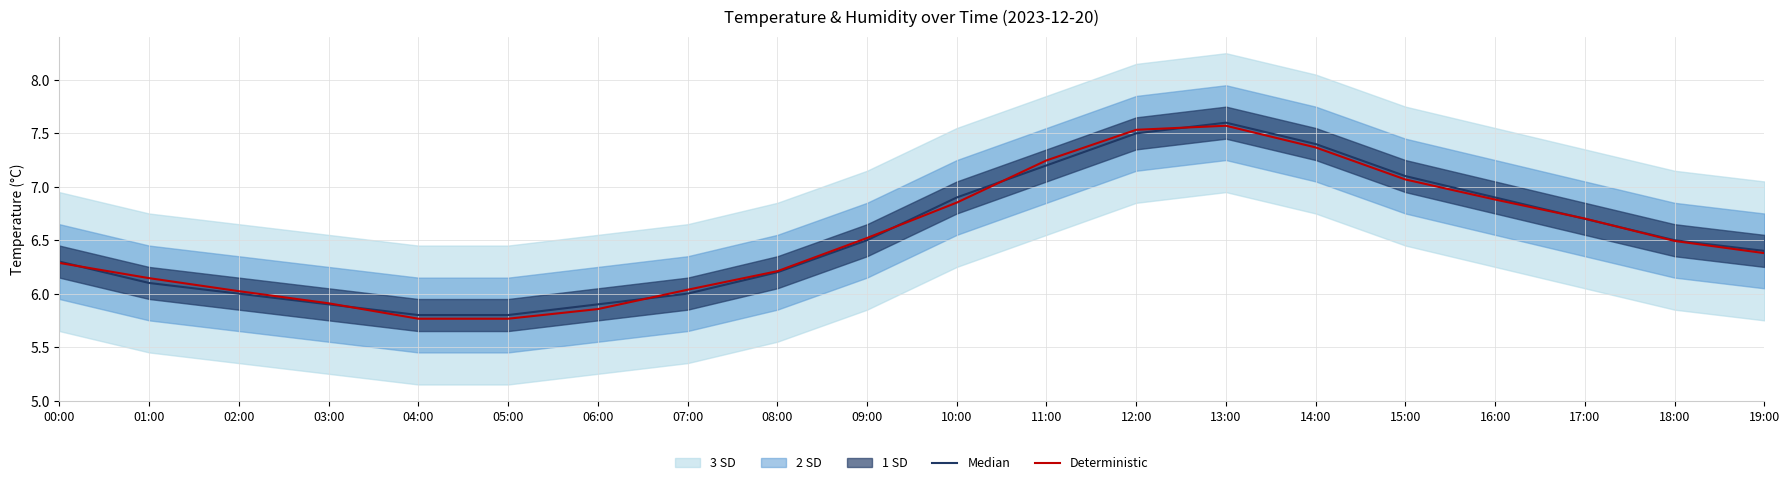

The value of Median at 04:00 is 1.9. True or false?

False